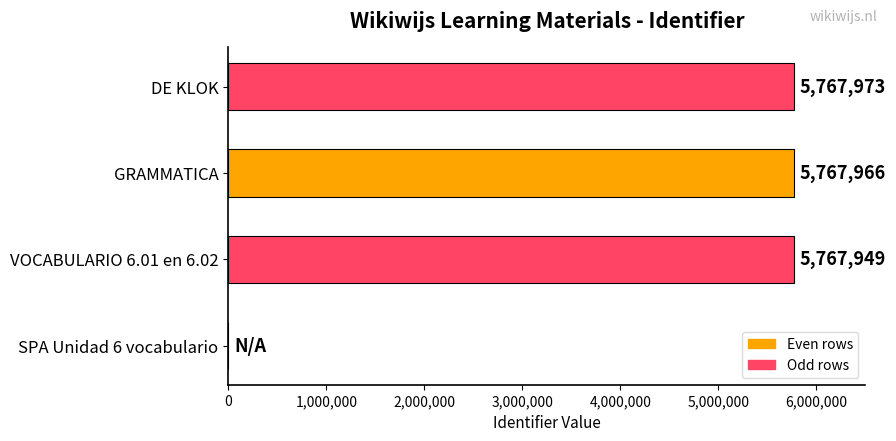

At which label is the value closest to 2883986?

VOCABULARIO 6.01 en 6.02